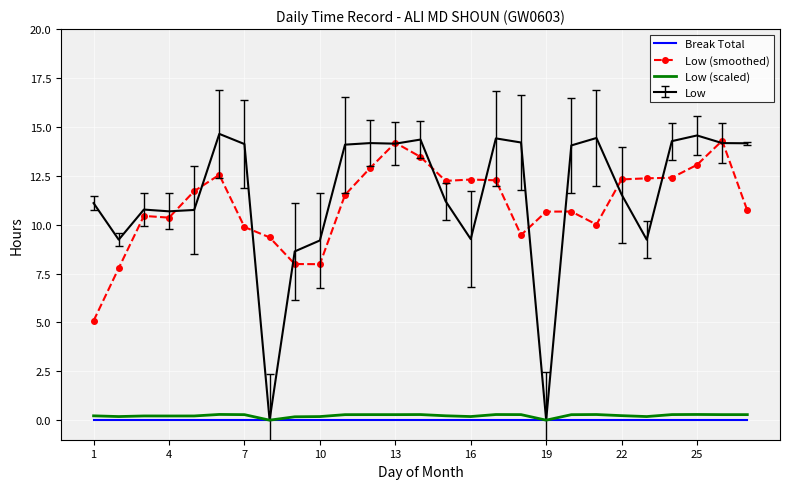

Which series has the widest spread of values?

Low